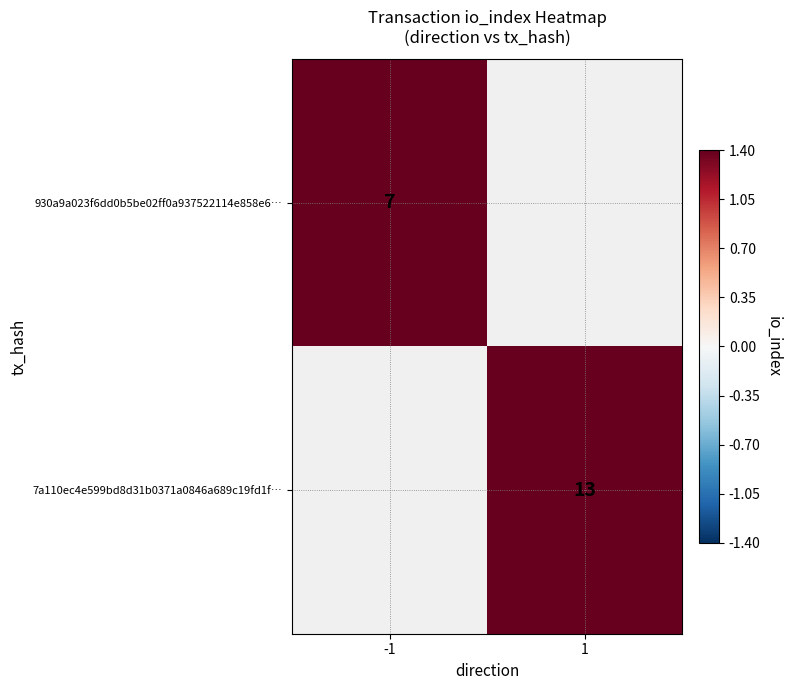

How many data points does each series have?

2